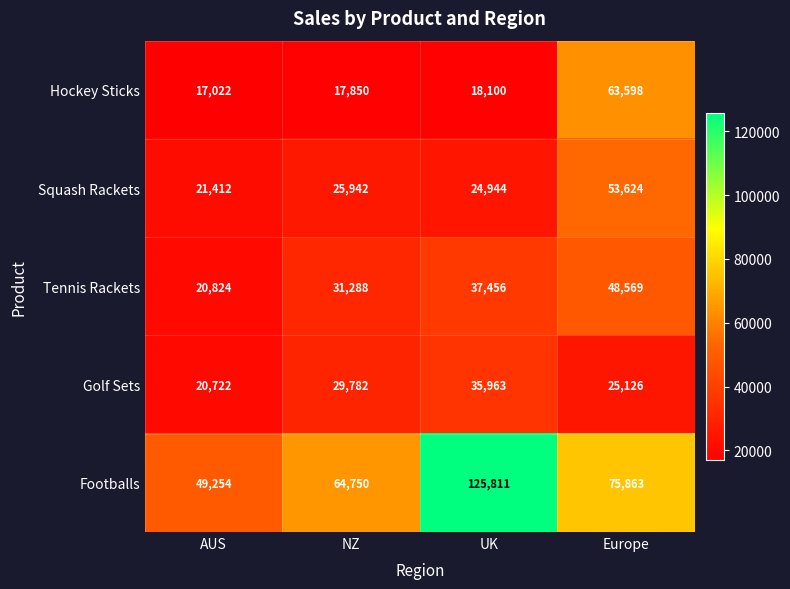

What is the difference between the Hockey Sticks values at NZ and AUS?

828